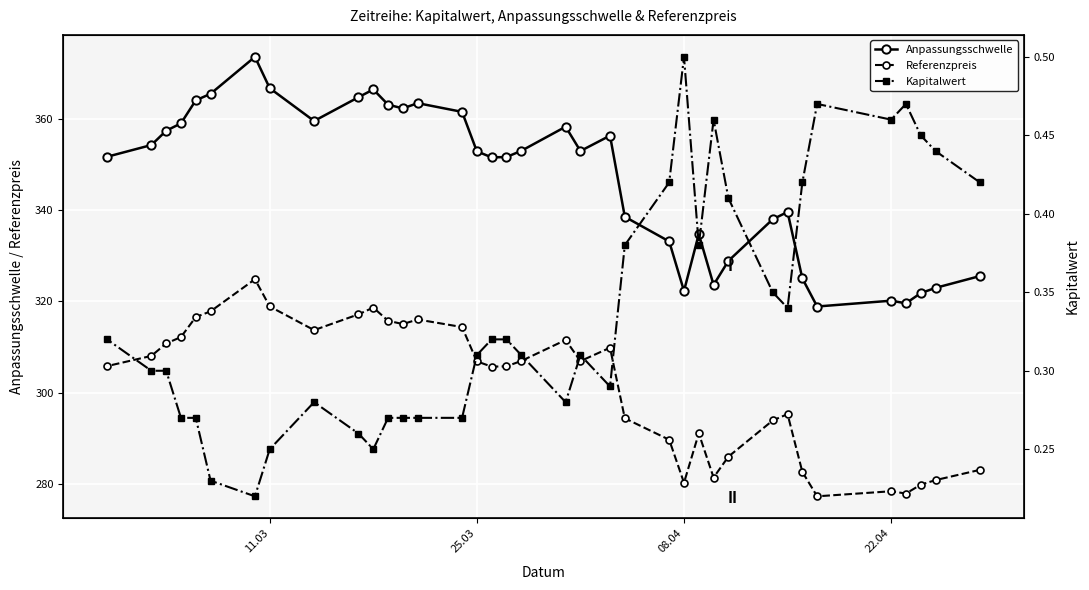

What is the difference between the maximum and minimum values in the Anpassungsschwelle series?

54.7